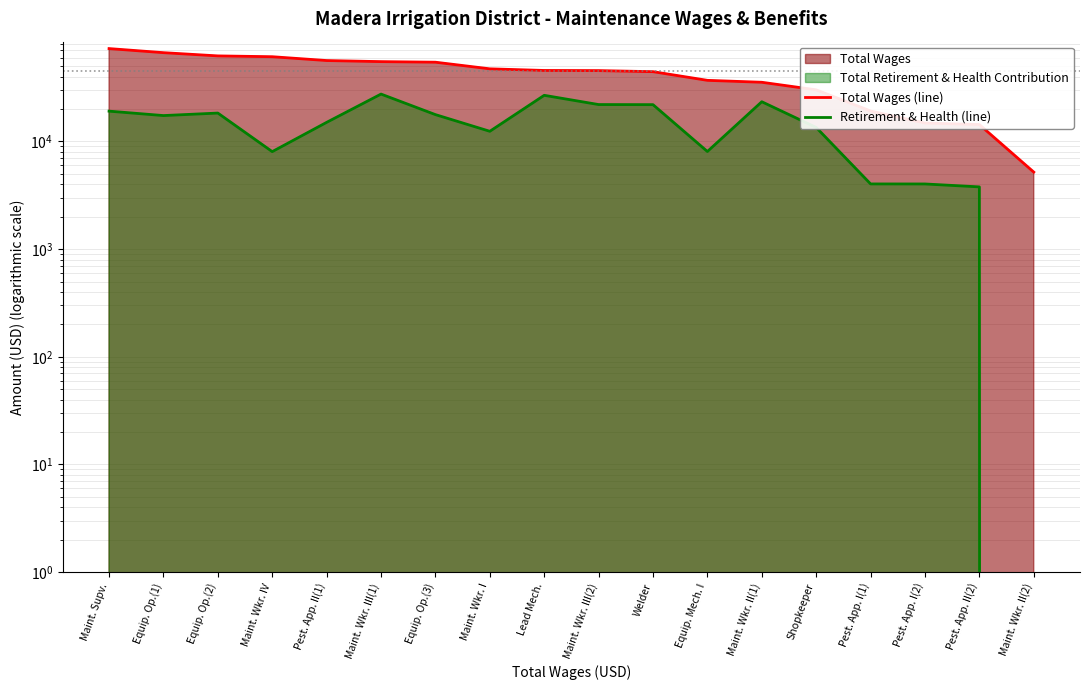

What is the difference between the maximum and minimum values in the Total Wages (line) series?

67622